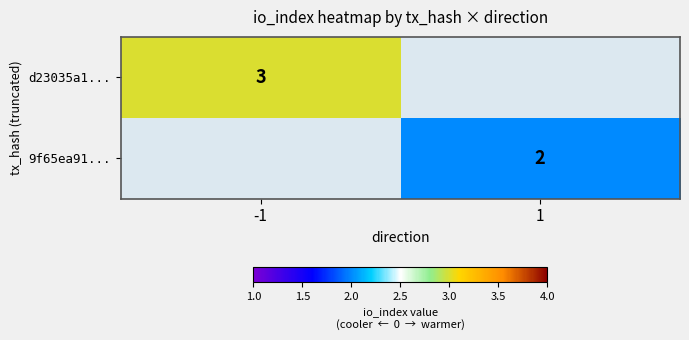

The value of 9f65ea91... at 1 is 2. True or false?

True